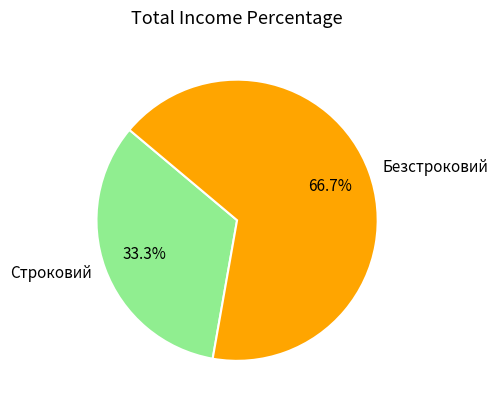

What is the smallest slice in the pie chart?

Строковий